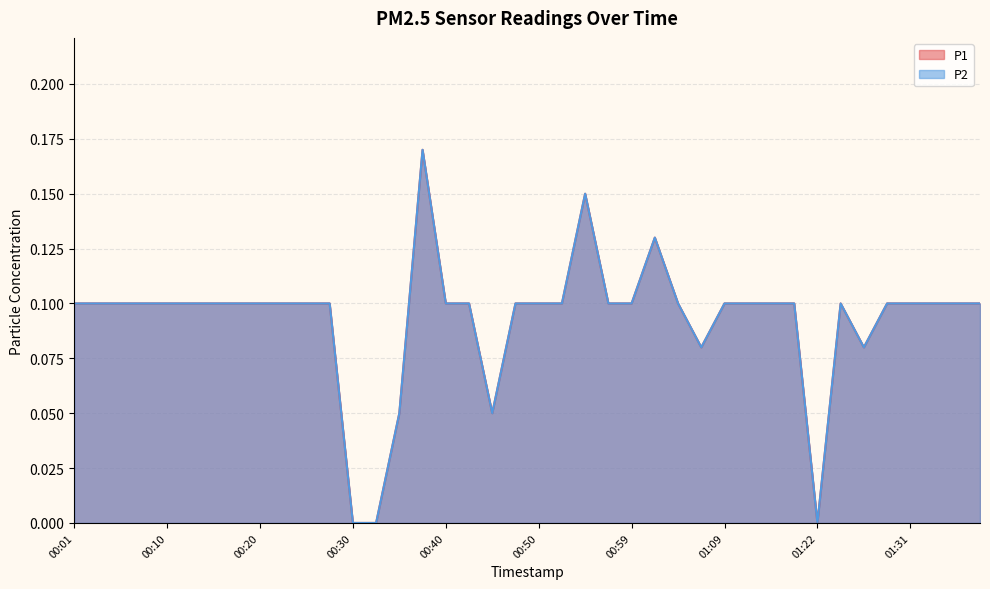

Which category has the lowest value across all series?

00:30